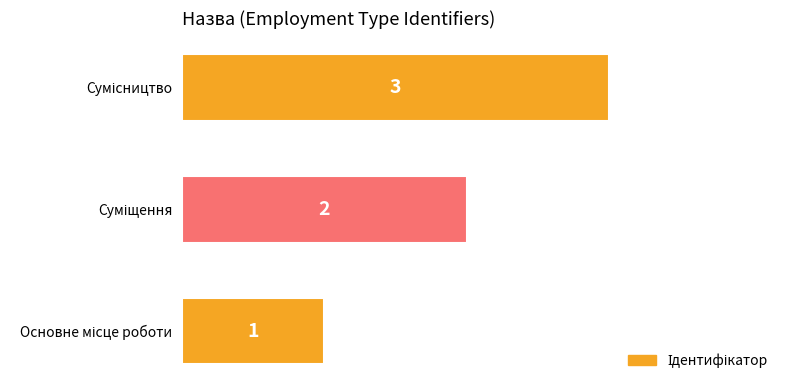

What is the sum of all values?

6